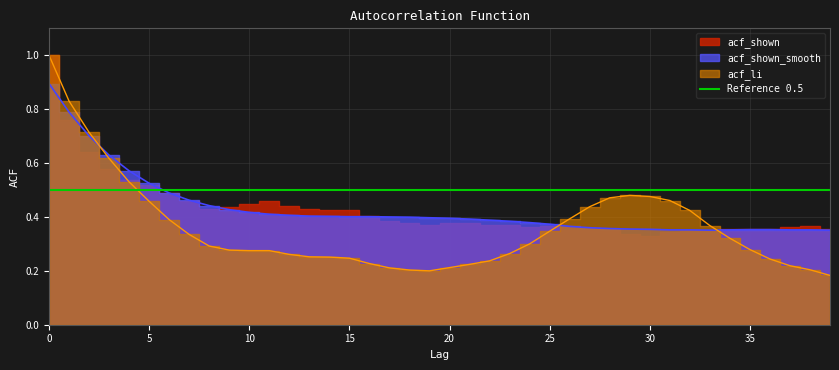

How many interior local valleys does the acf_shown_smooth series have?

1